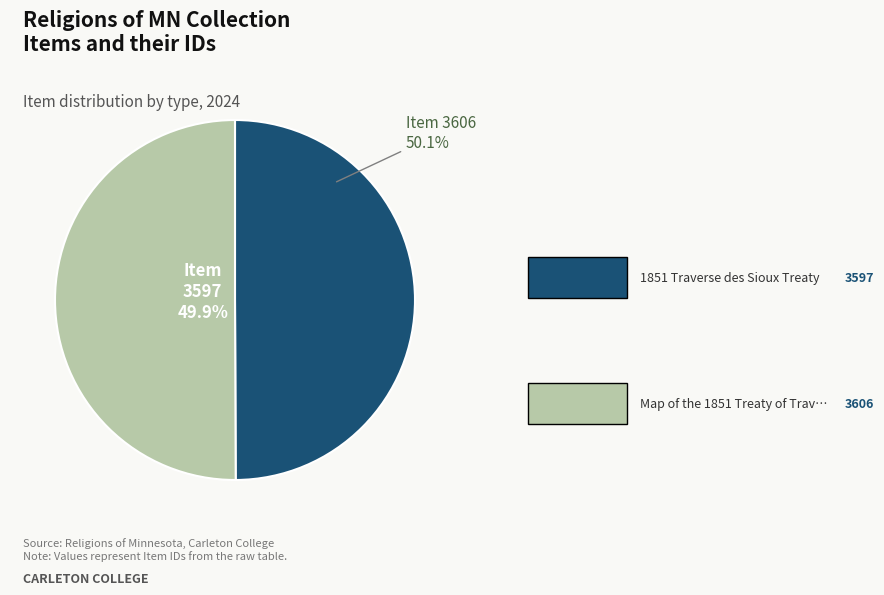

To the nearest percent, what portion does Map of the 1851 Treaty of Traverse des Sioux represent?

50%